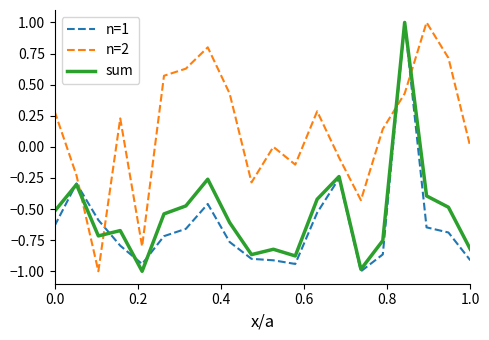

Which series has the largest total across all categories?

n=2